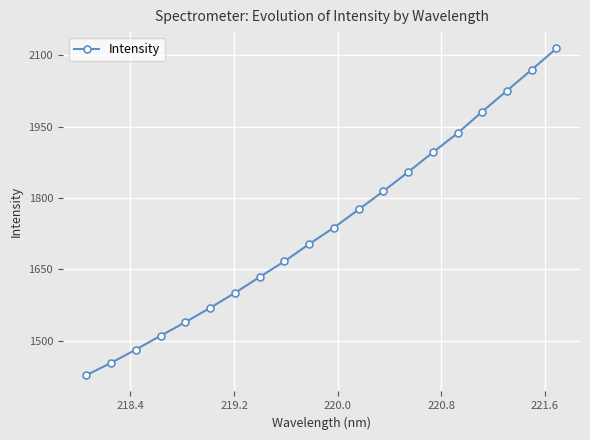

What is the value of the 12th point from the left?

1776.0